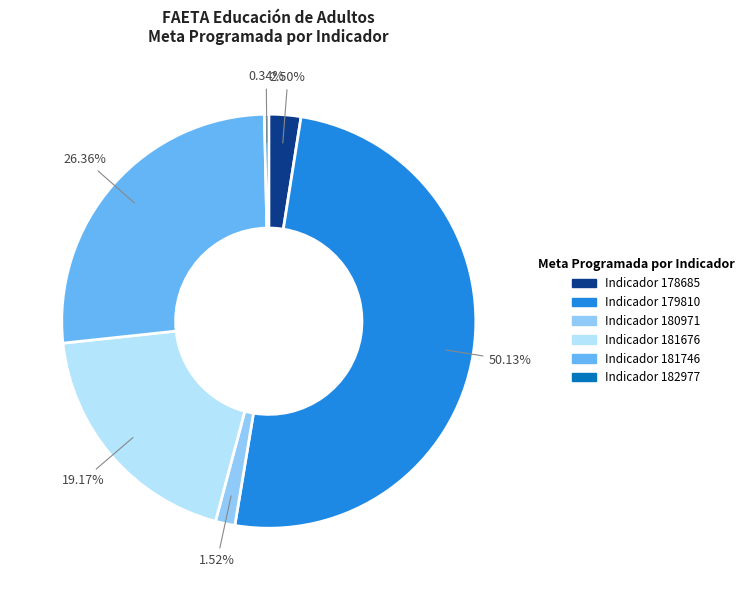

Count the number of slices in the pie.

6